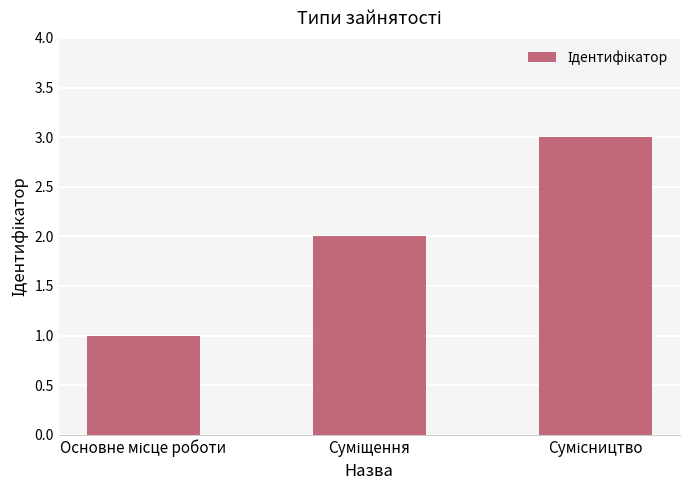

What is the maximum value shown in the chart?

3